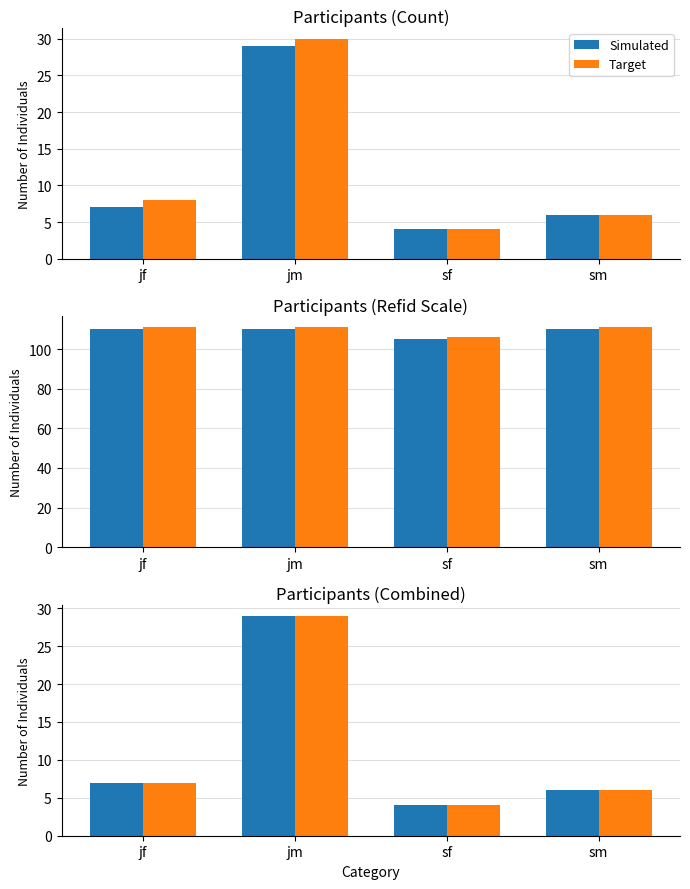

What position from the right is sf?

2